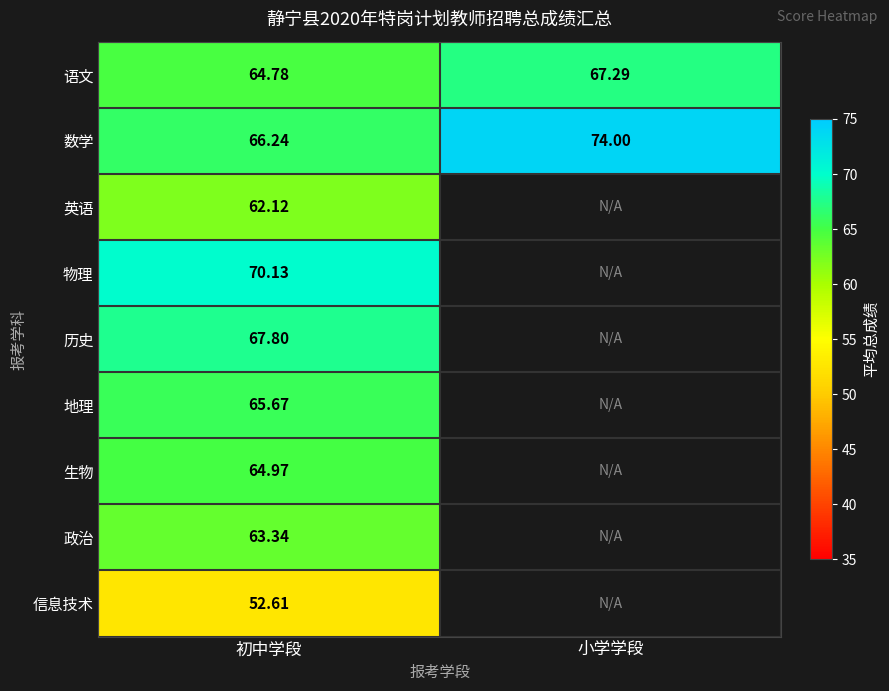

At 初中学段, list the series in order from smallest to largest.

信息技术, 英语, 政治, 语文, 生物, 地理, 数学, 历史, 物理